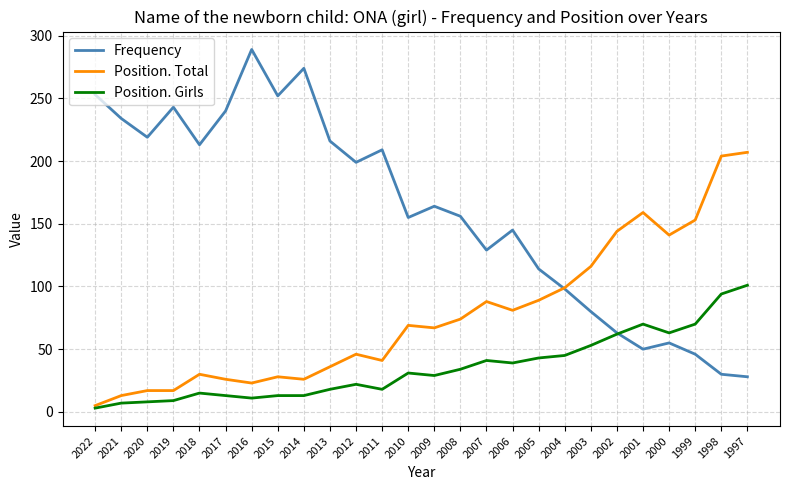

At which label does Frequency first exceed 164?

2022